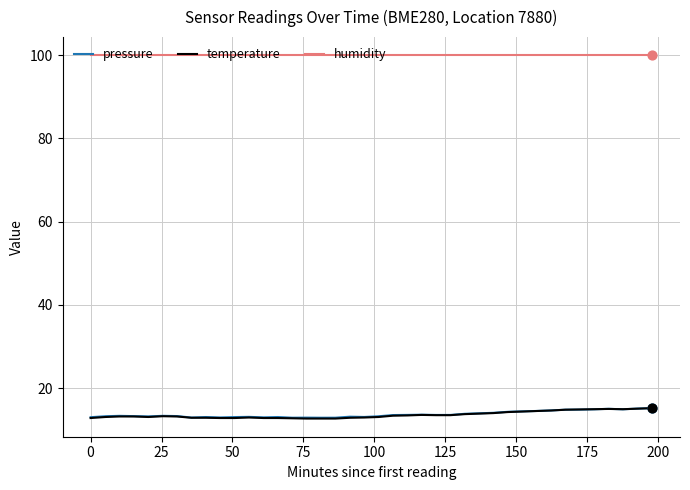

True or false: humidity and temperature intersect in this chart.

False